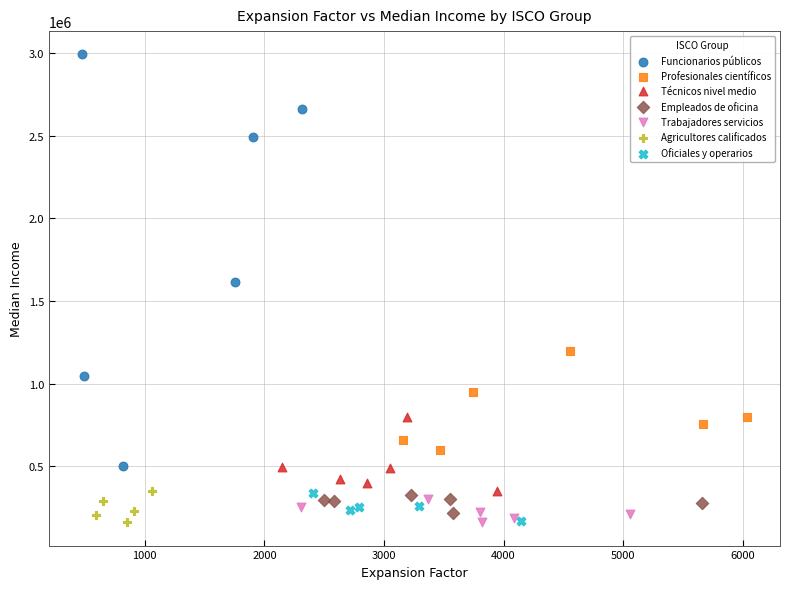

What are all the series names shown in the legend?

Funcionarios públicos, Profesionales científicos, Técnicos nivel medio, Empleados de oficina, Trabajadores servicios, Agricultores calificados, Oficiales y operarios